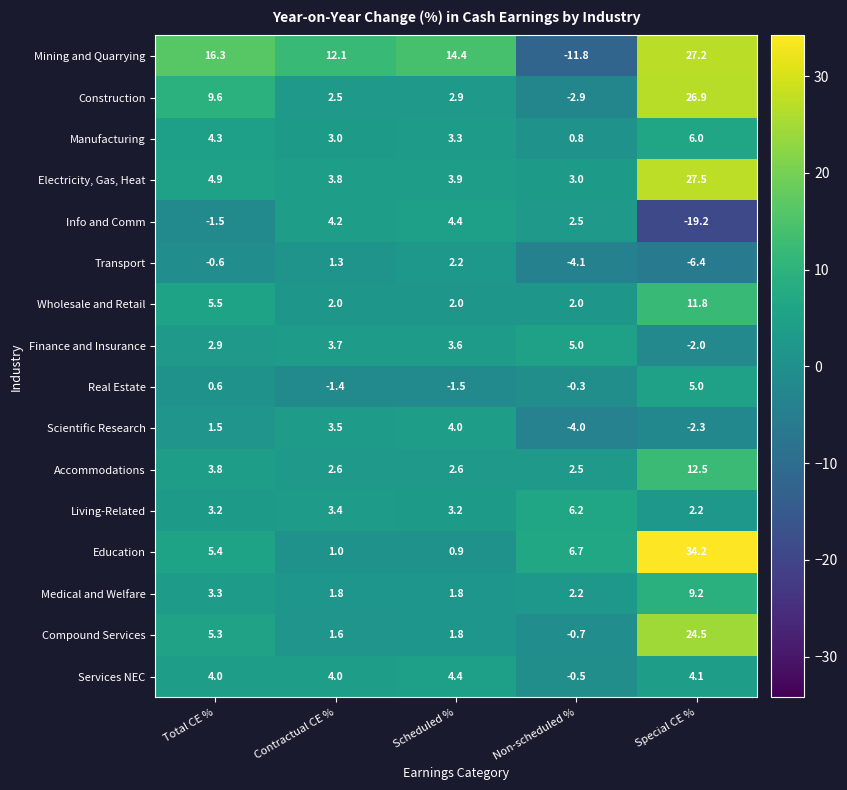

The value of Real Estate at Special CE % is 2.1. True or false?

False